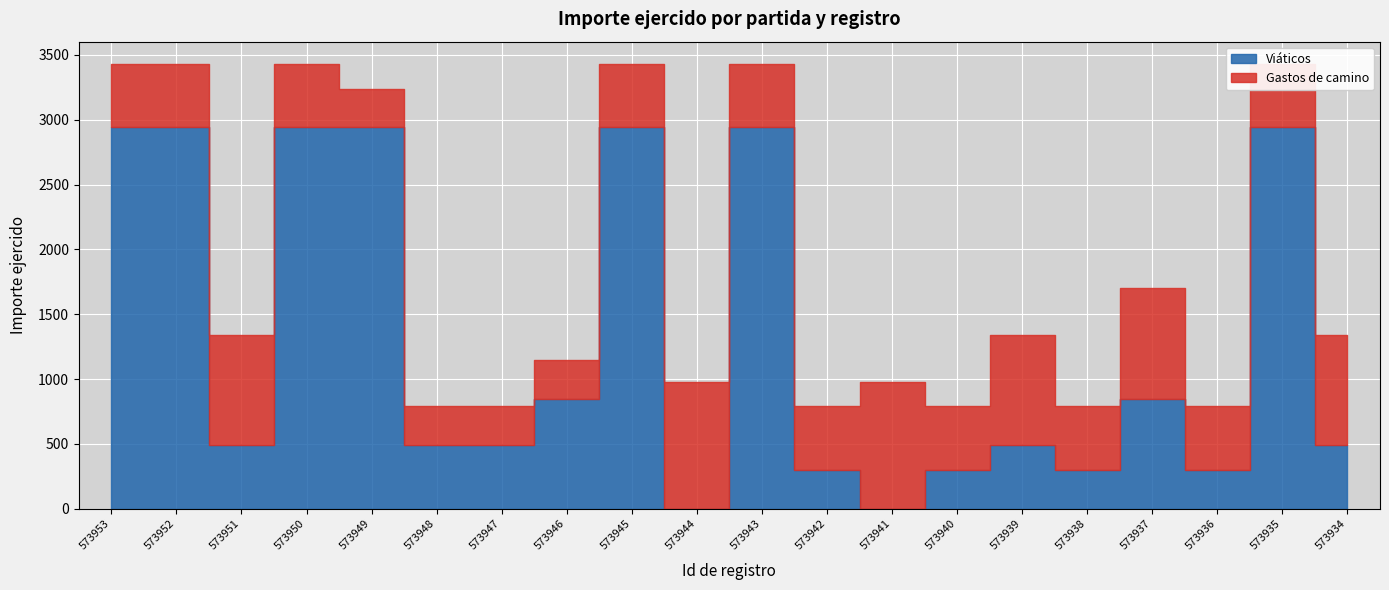

What are all the series names shown in the legend?

Viáticos, Gastos de camino